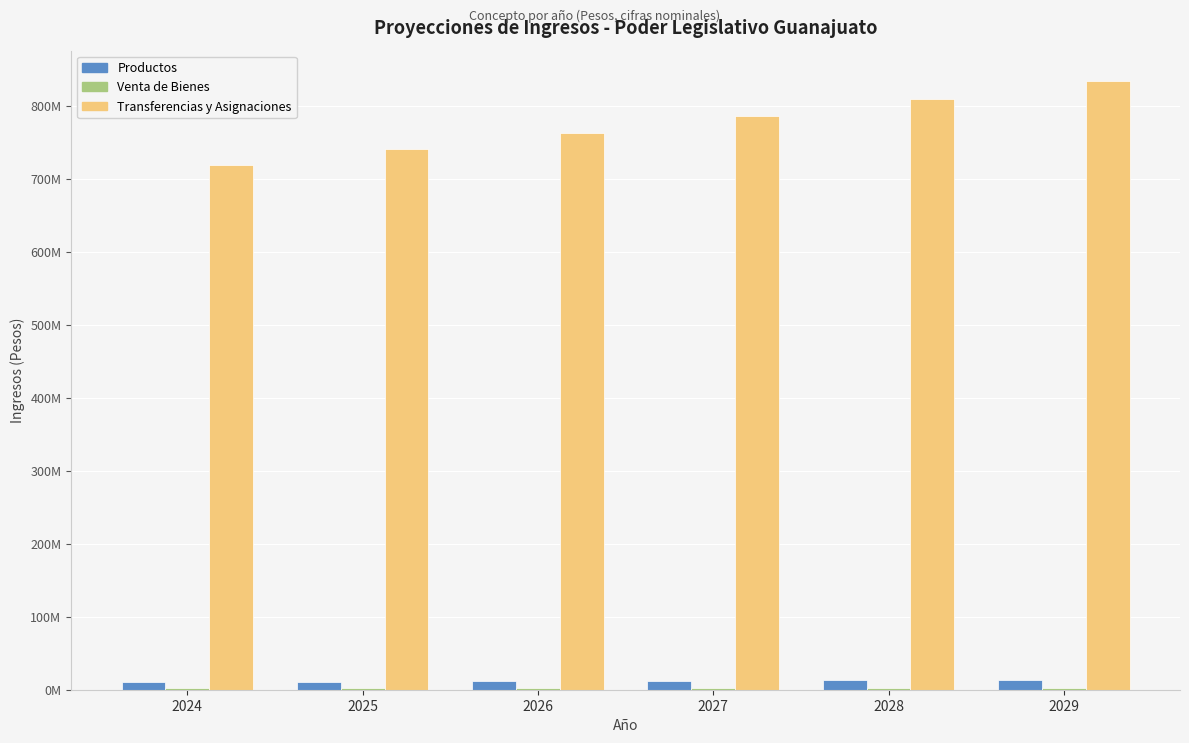

Are the bars grouped side by side (vs. stacked)?

Yes